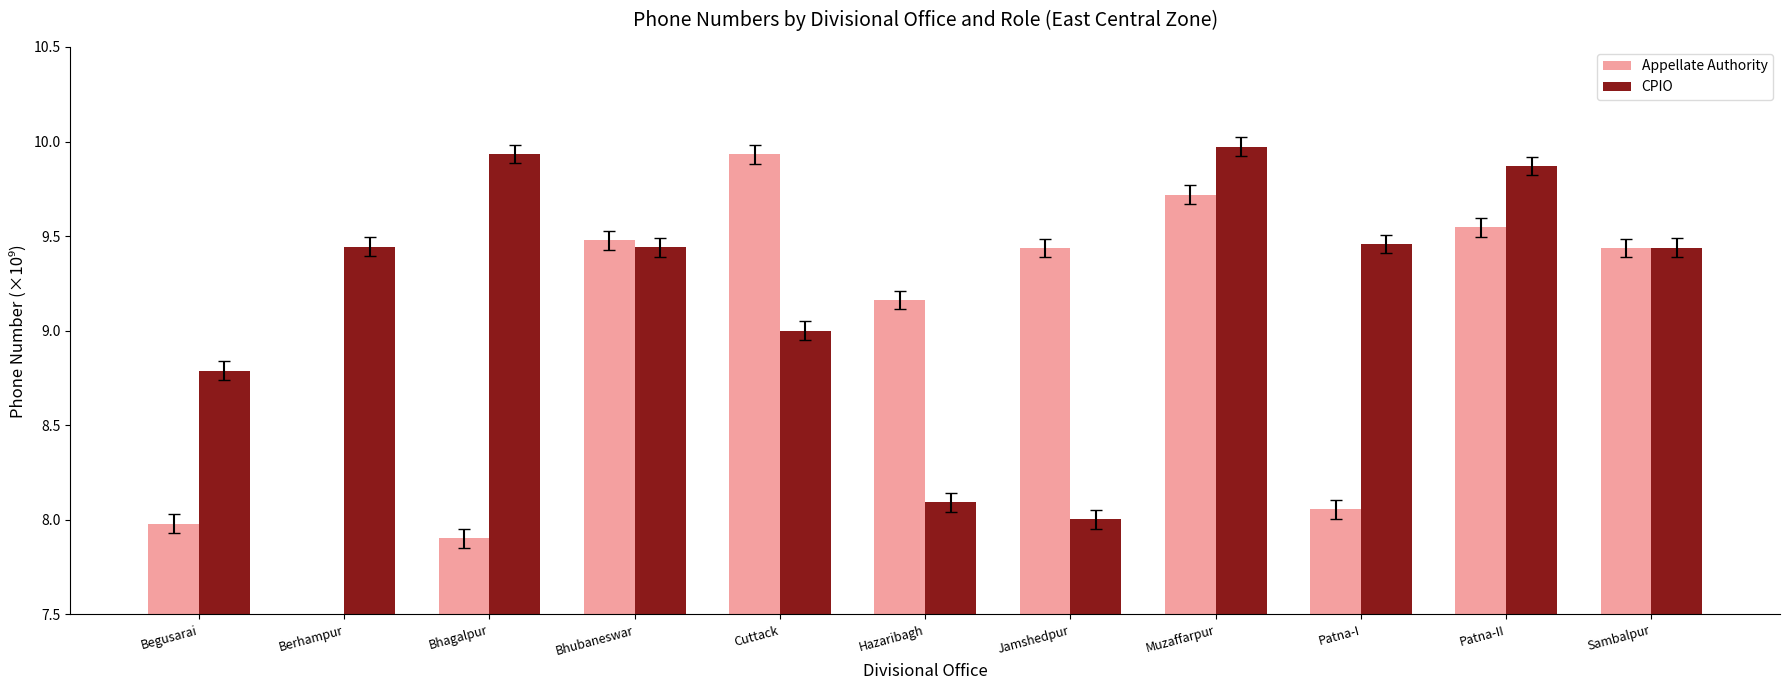

List the series in order of their peak value, lowest first.

Appellate Authority, CPIO